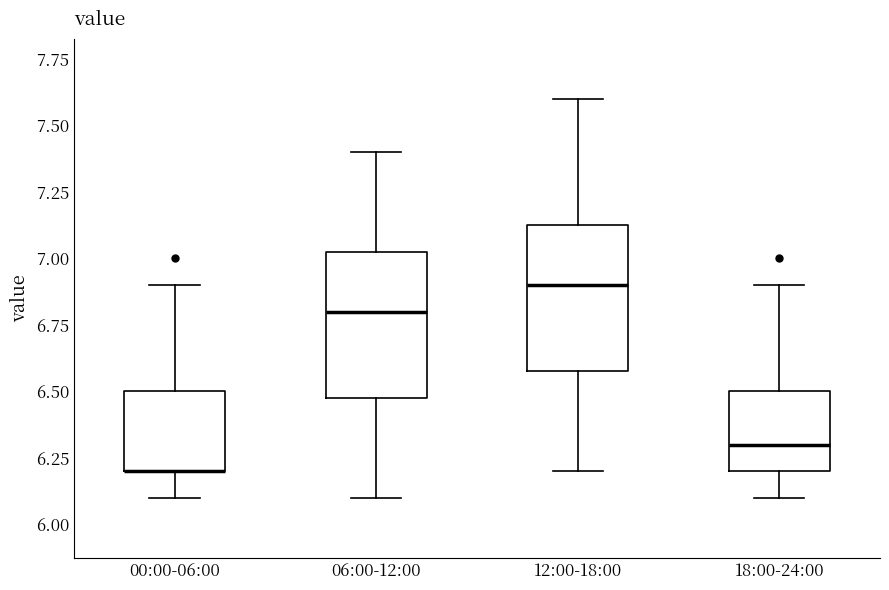

Reading left to right, transcribe this box plot: for each box, give where its median line is, the range the box spans, and where its two whiskers end, as read against the y-axis. The values are not printed on the chart, so give them approximately, as read against the axis.

00:00-06:00: median 6.20 (drawn on the box's lower edge), box 6.20 to 6.50, whiskers 6.10 to 6.90
06:00-12:00: median 6.80, box 6.50 to 7.05, whiskers 6.10 to 7.40
12:00-18:00: median 6.90, box 6.60 to 7.15, whiskers 6.20 to 7.60
18:00-24:00: median 6.30, box 6.20 to 6.50, whiskers 6.10 to 6.90